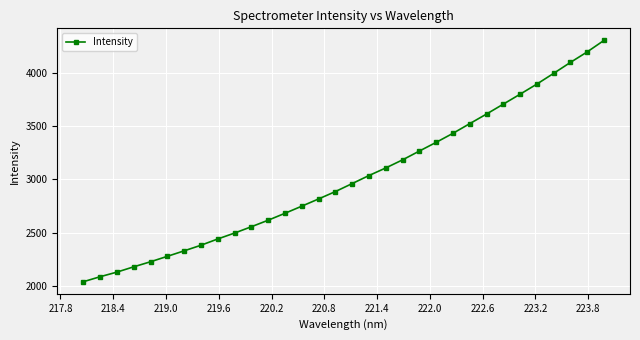

What is the sum of all values?

96377.5